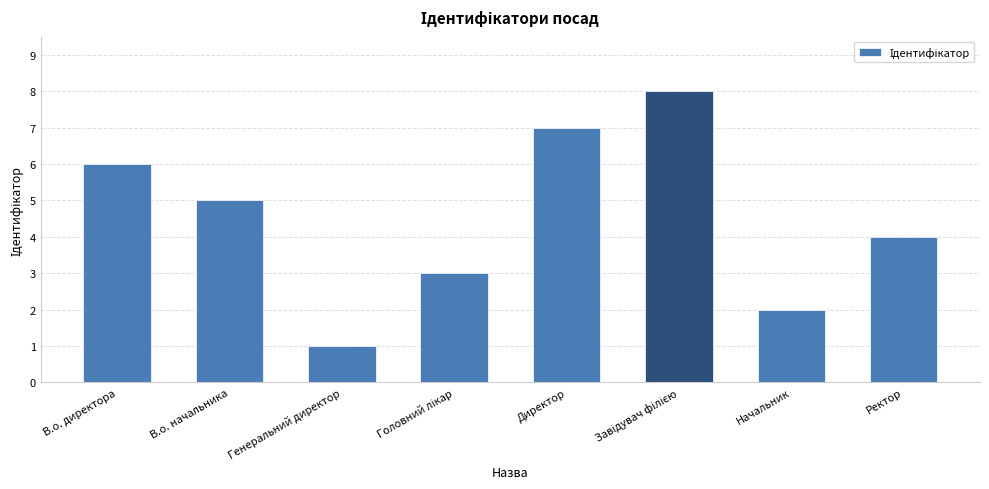

Which label corresponds to the smallest value in the chart?

Генеральний директор